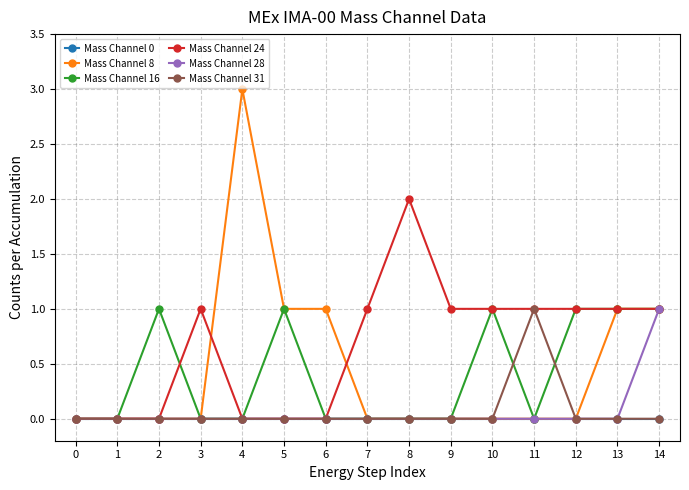

At which label does Mass Channel 28 reach its peak?

14